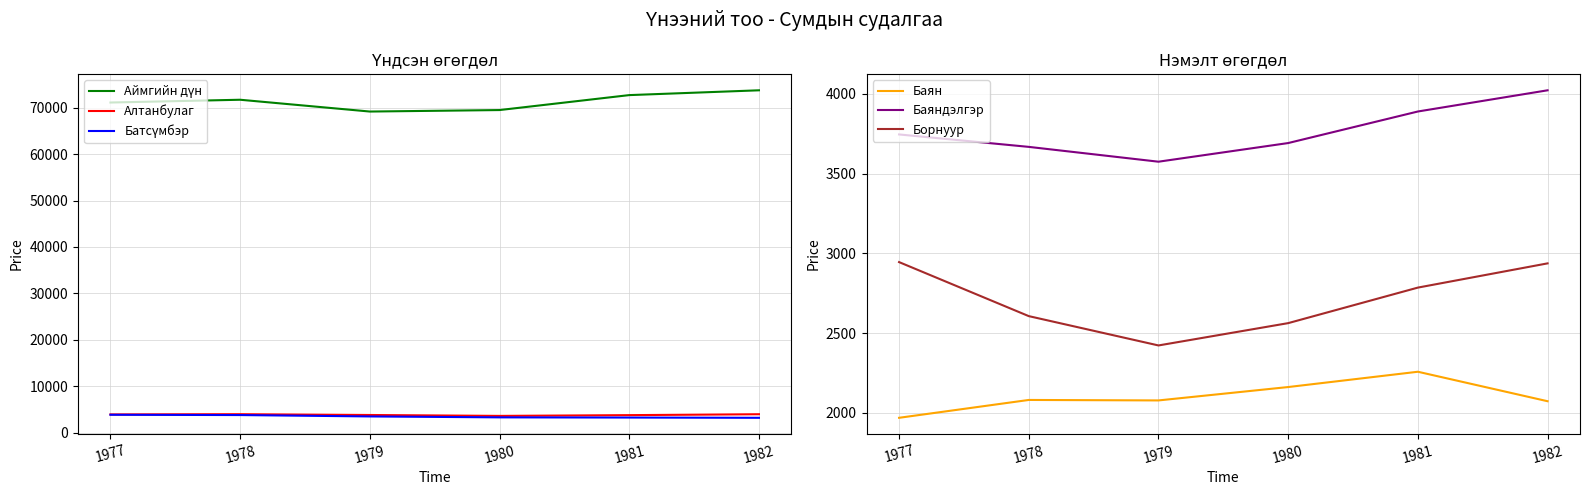

Is it true that Батсүмбэр equals 1486 at 1977?

False